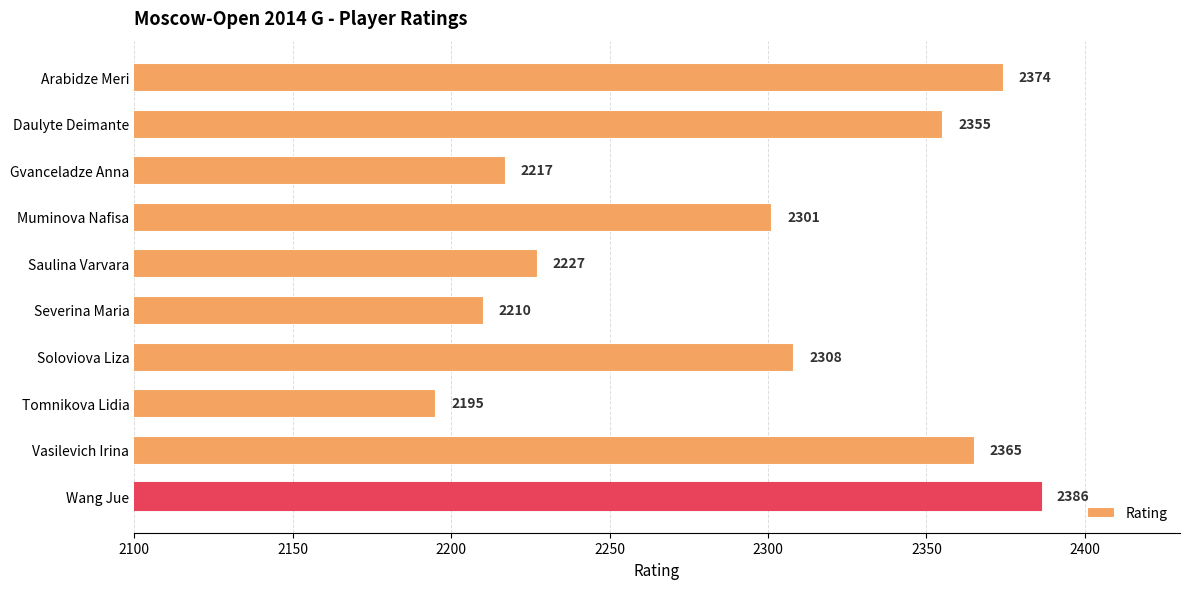

Are the bars horizontal?

Yes